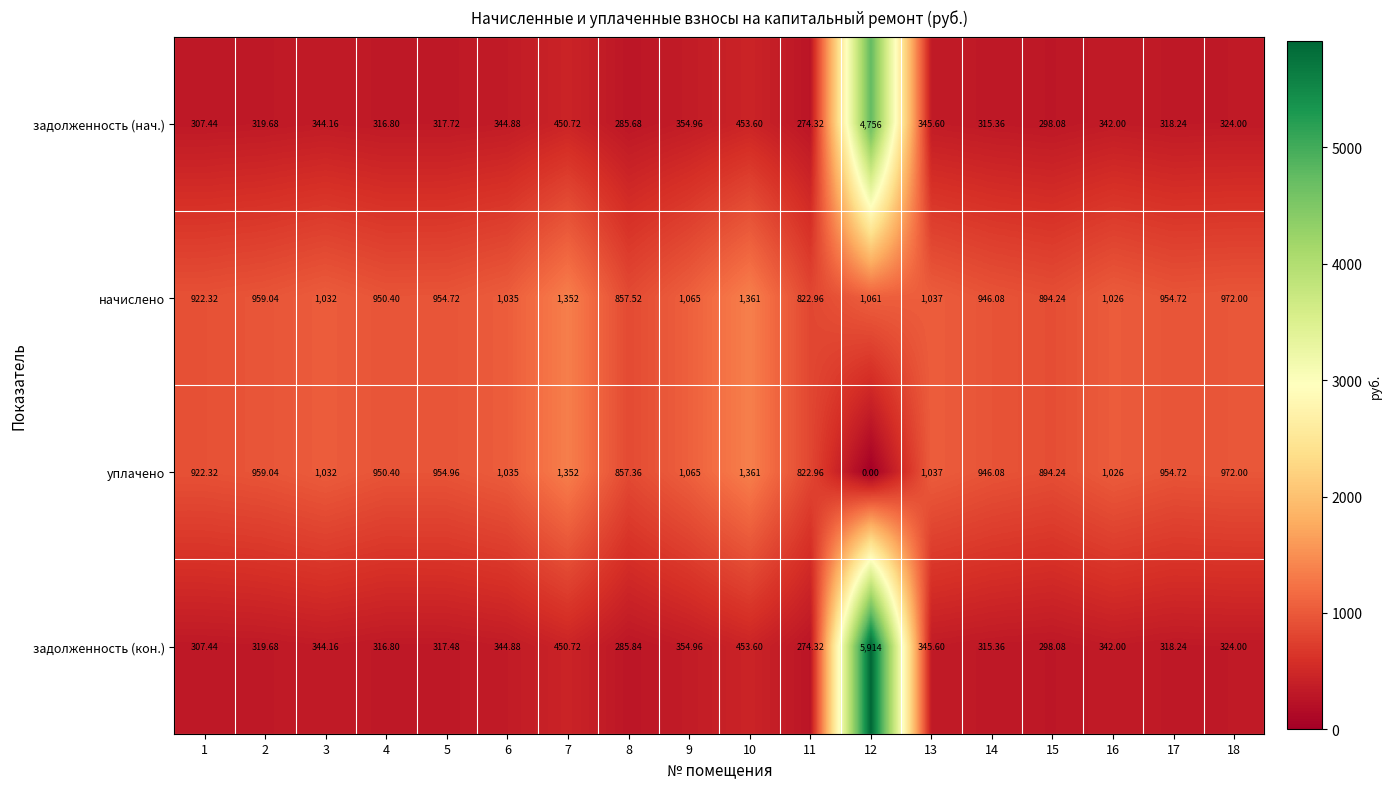

Which series has the widest spread of values?

задолженность (кон.)